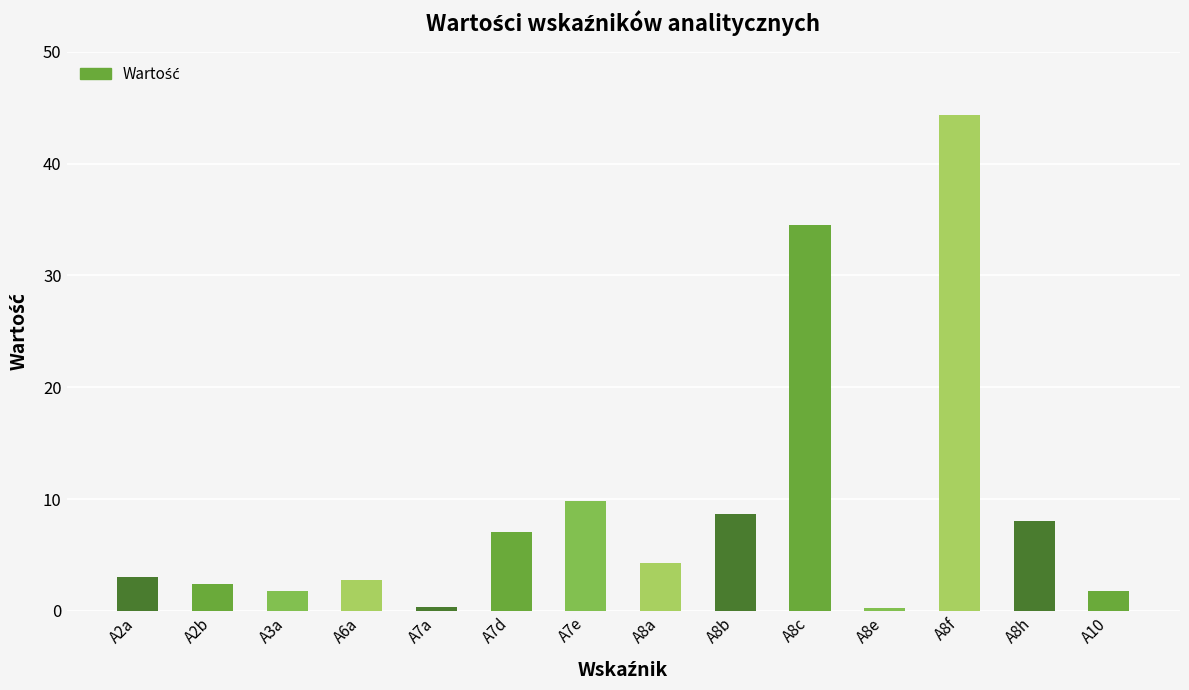

How many values exceed 4?

7